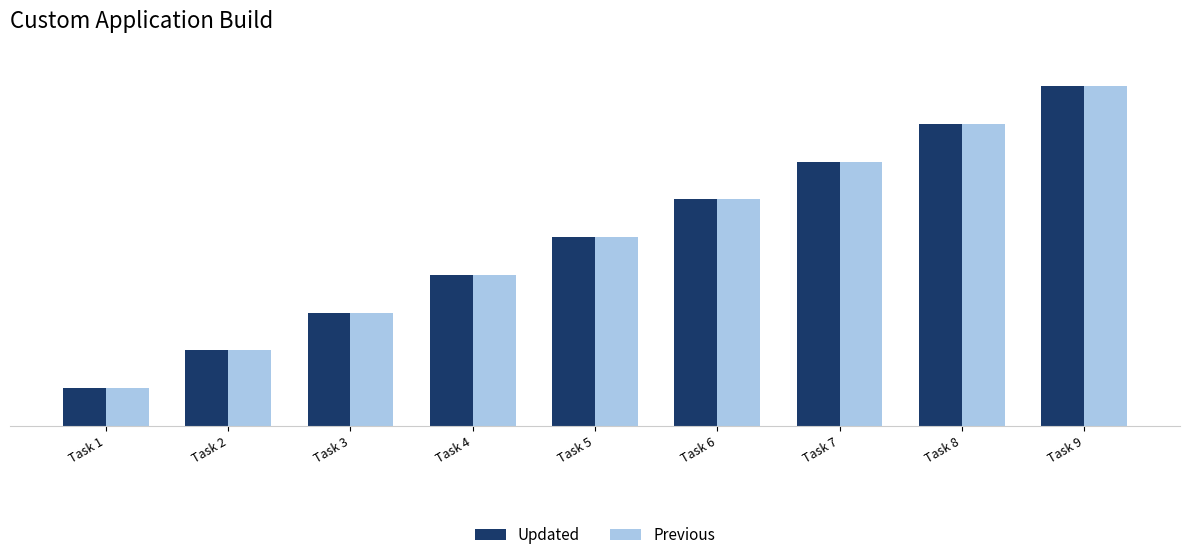

Which category has the highest value across all series?

Task 9